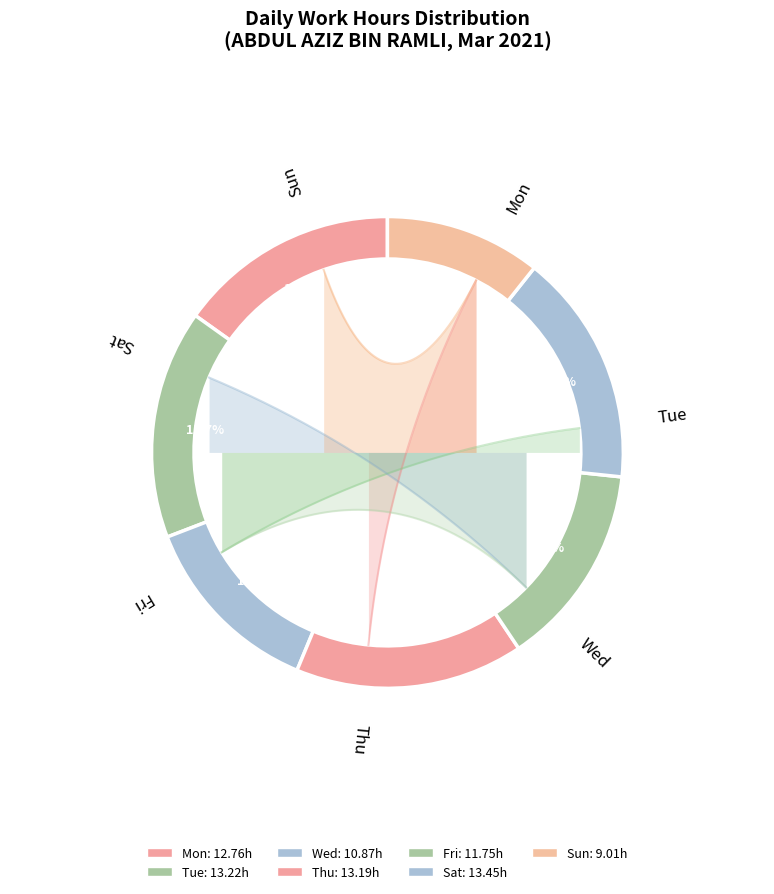

What is the change in value from Mon to Sat?

+0.7